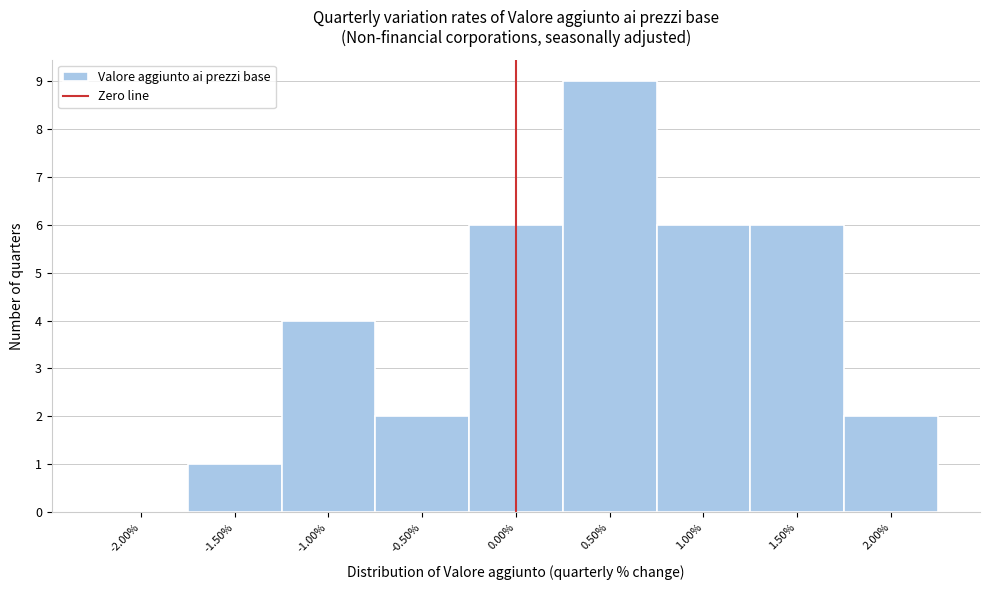

Reading left to right, transcribe this chart: for each bar, give the range it covers on the x-axis and its height. The values are not printed on the chart, so give them approximately, as read against the axis.

-2.25 to -1.75: 0
-1.75 to -1.25: 1
-1.25 to -0.75: 4
-0.75 to -0.25: 2
-0.25 to 0.25: 6
0.25 to 0.75: 9
0.75 to 1.25: 6
1.25 to 1.75: 6
1.75 to 2.25: 2